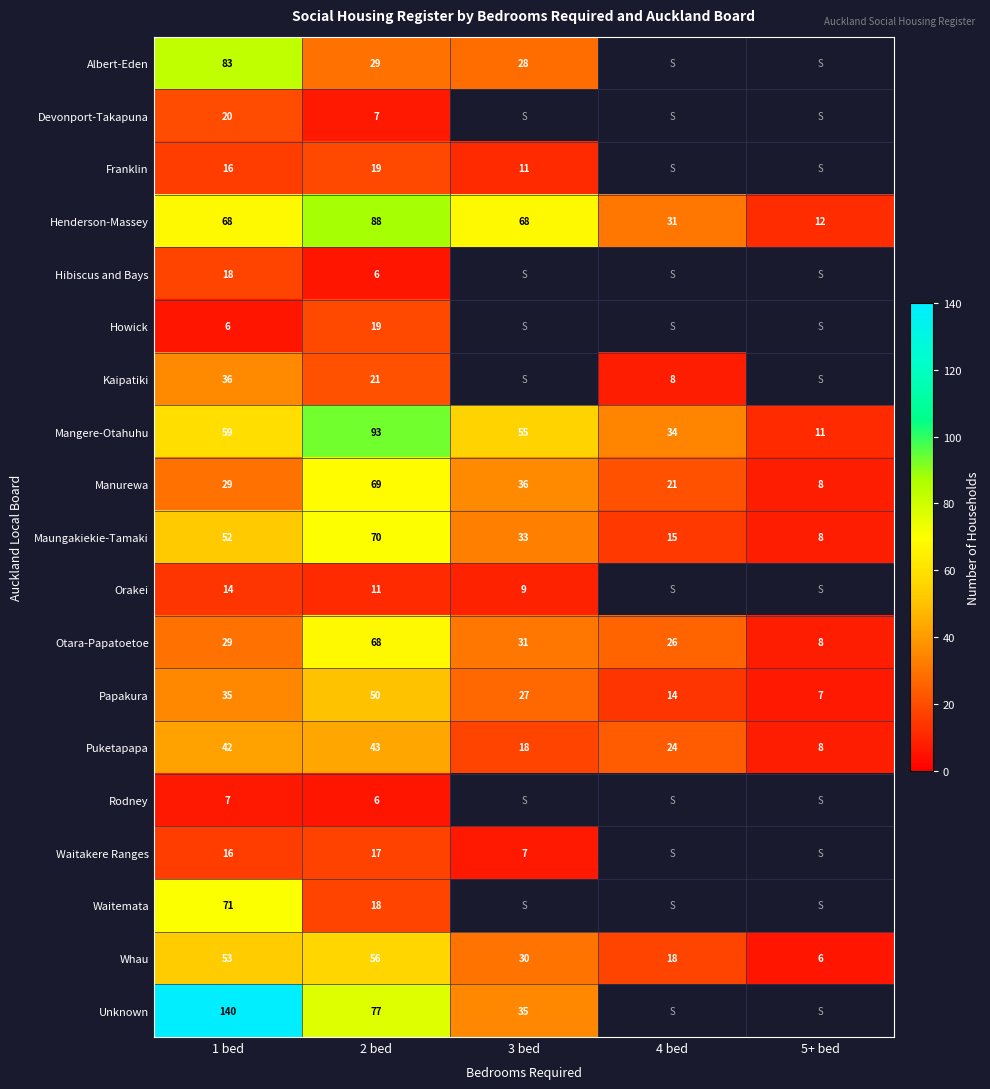

Is the value of Unknown at 3 bed greater than the value of Mangere-Otahuhu at 1 bed?

No